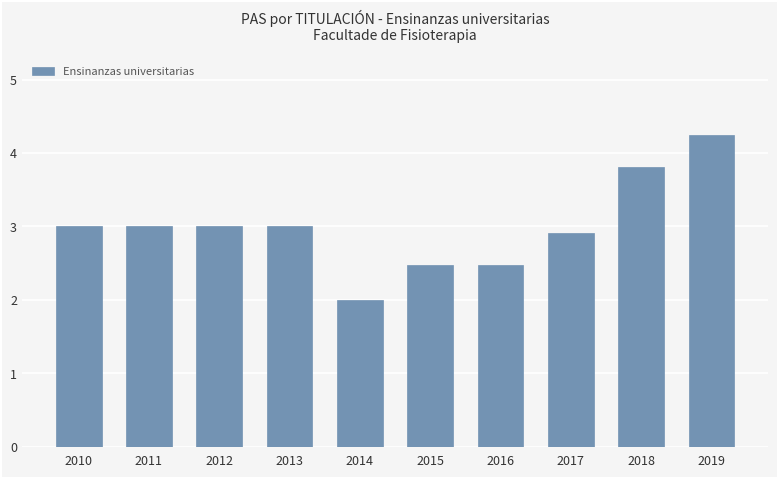

Is it true that the value at 2018 is 3.8?

True